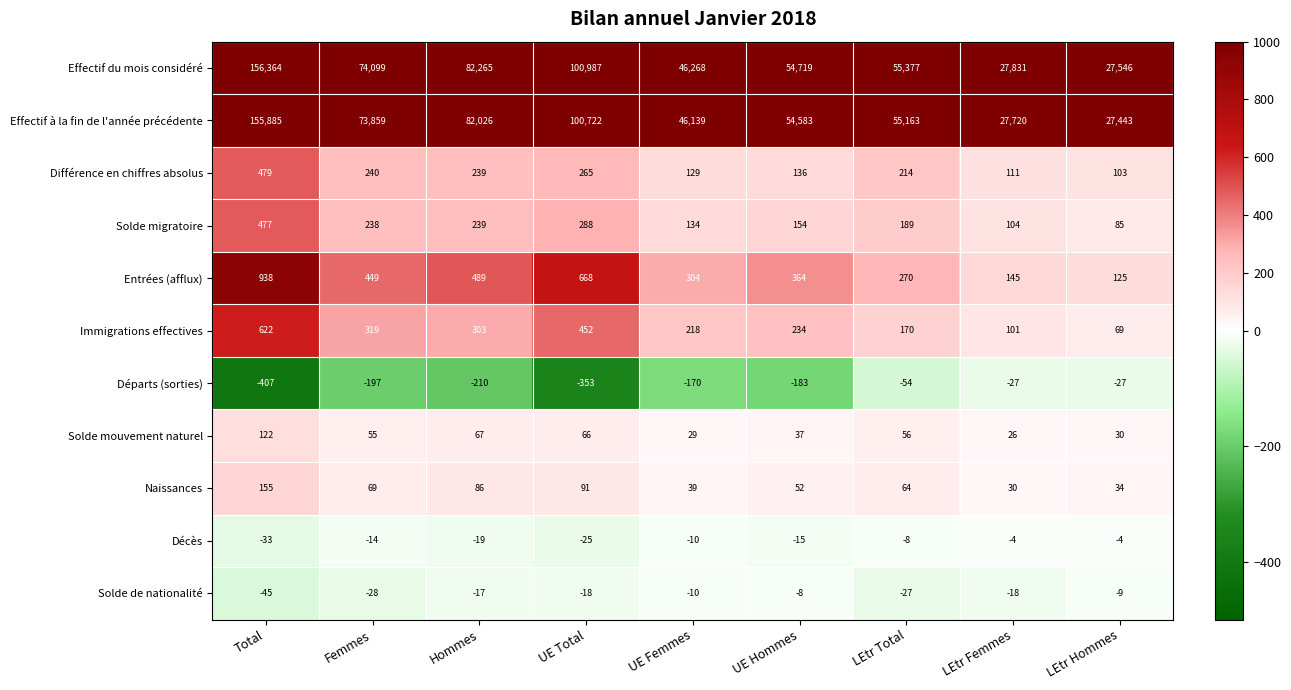

At which label does Effectif du mois considéré first exceed 55377?

Total